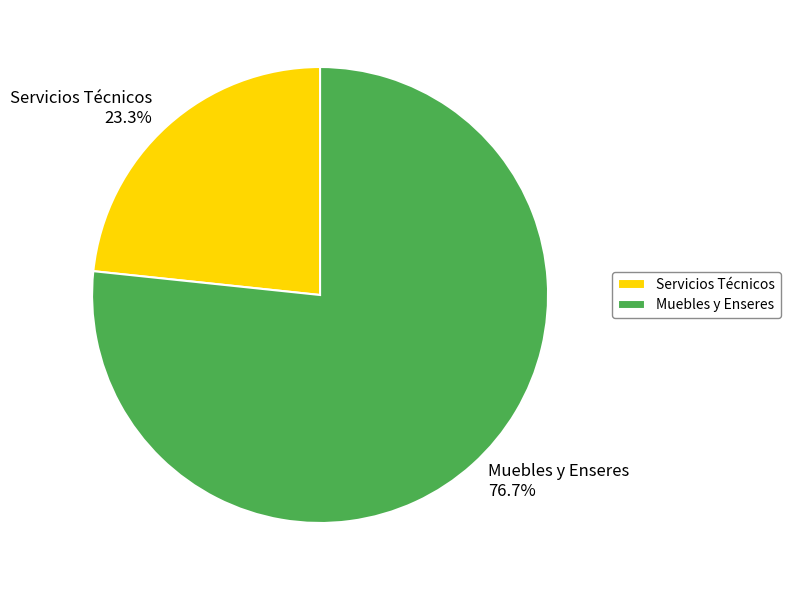

Approximately how many times larger is the value at Servicios Técnicos compared to Muebles y Enseres?

0.3